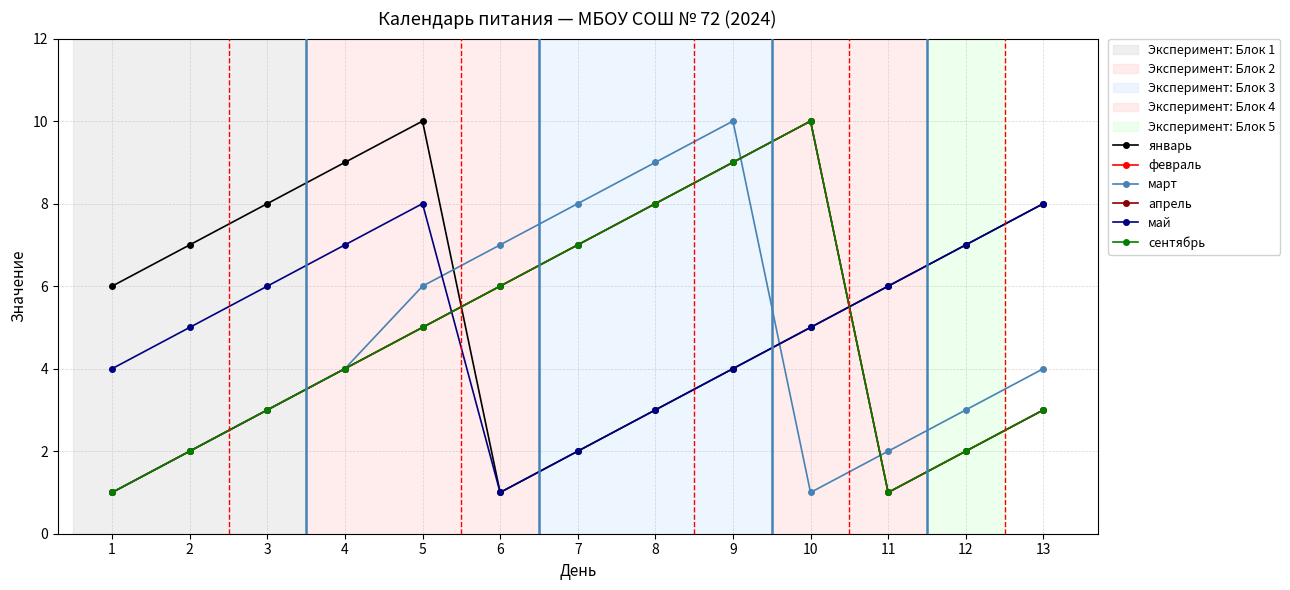

Where is the first local maximum for апрель?

10